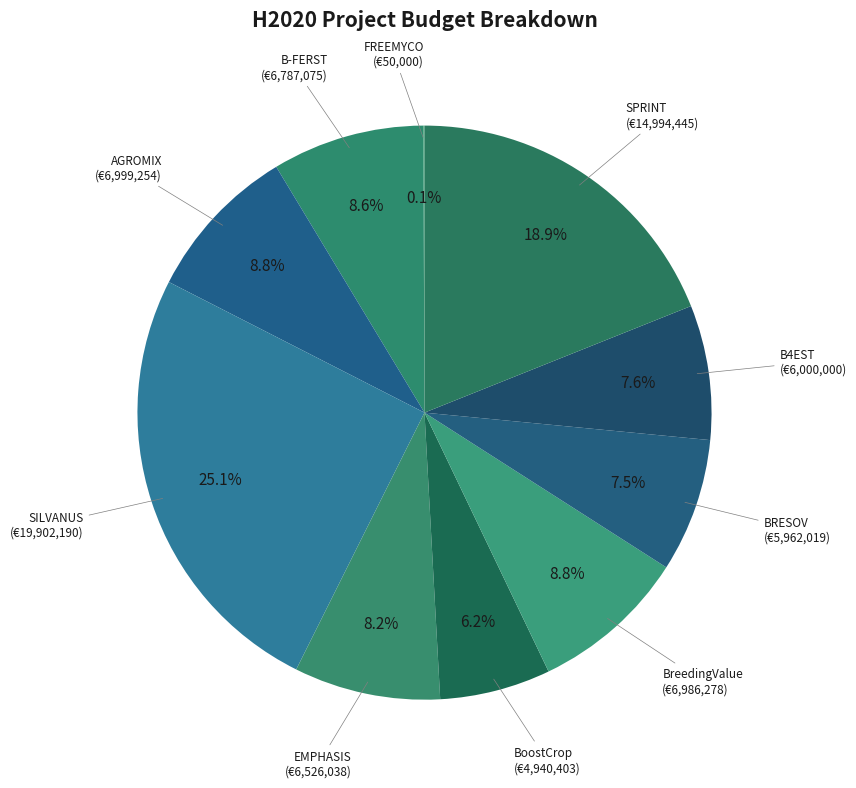

Approximately how many times larger is the value at EMPHASIS compared to SPRINT?

0.4